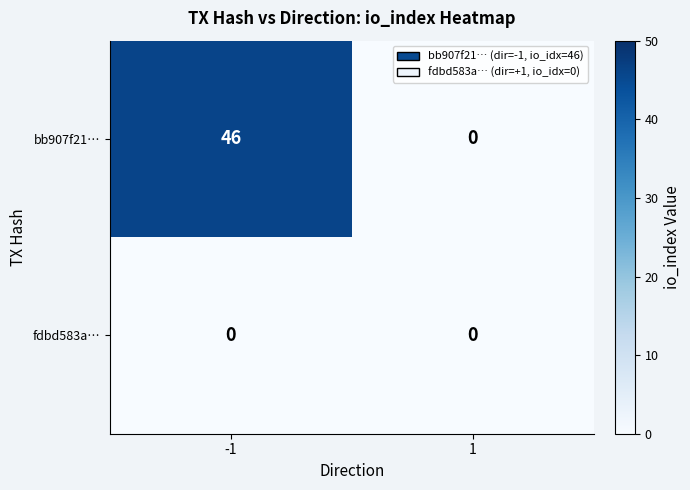

Rank the series by their average value, from highest to lowest.

bb907f21…, fdbd583a…